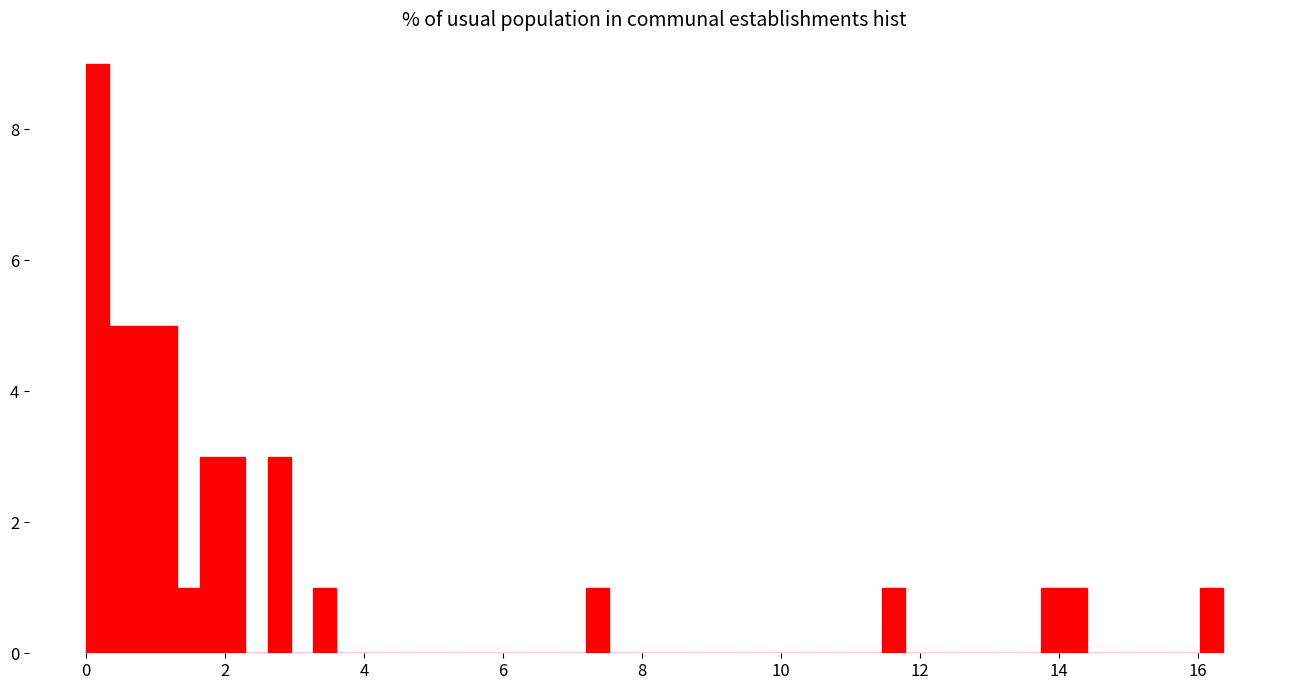

Read against the x-axis, roughly where is the centre of the tallest bar?

0.2